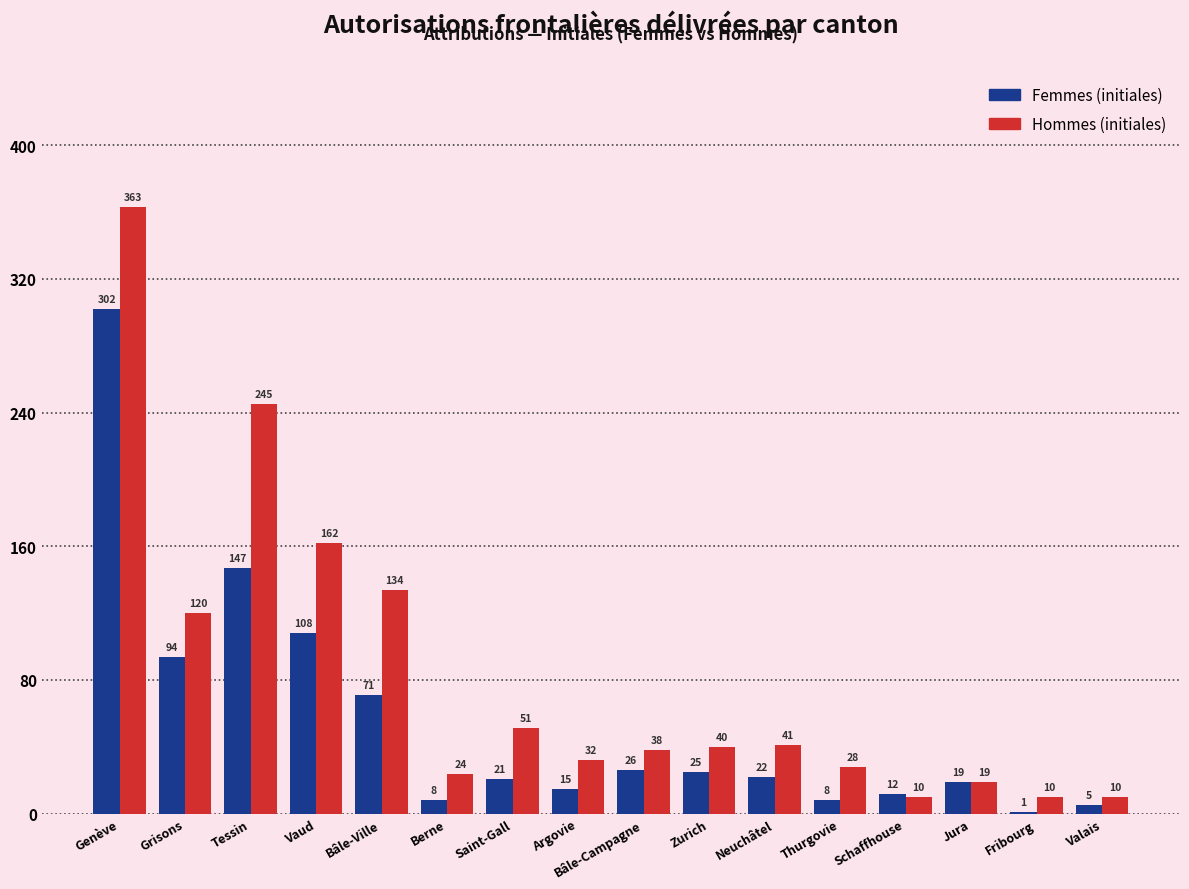

What is the spread (max minus min) of values at Berne?

16